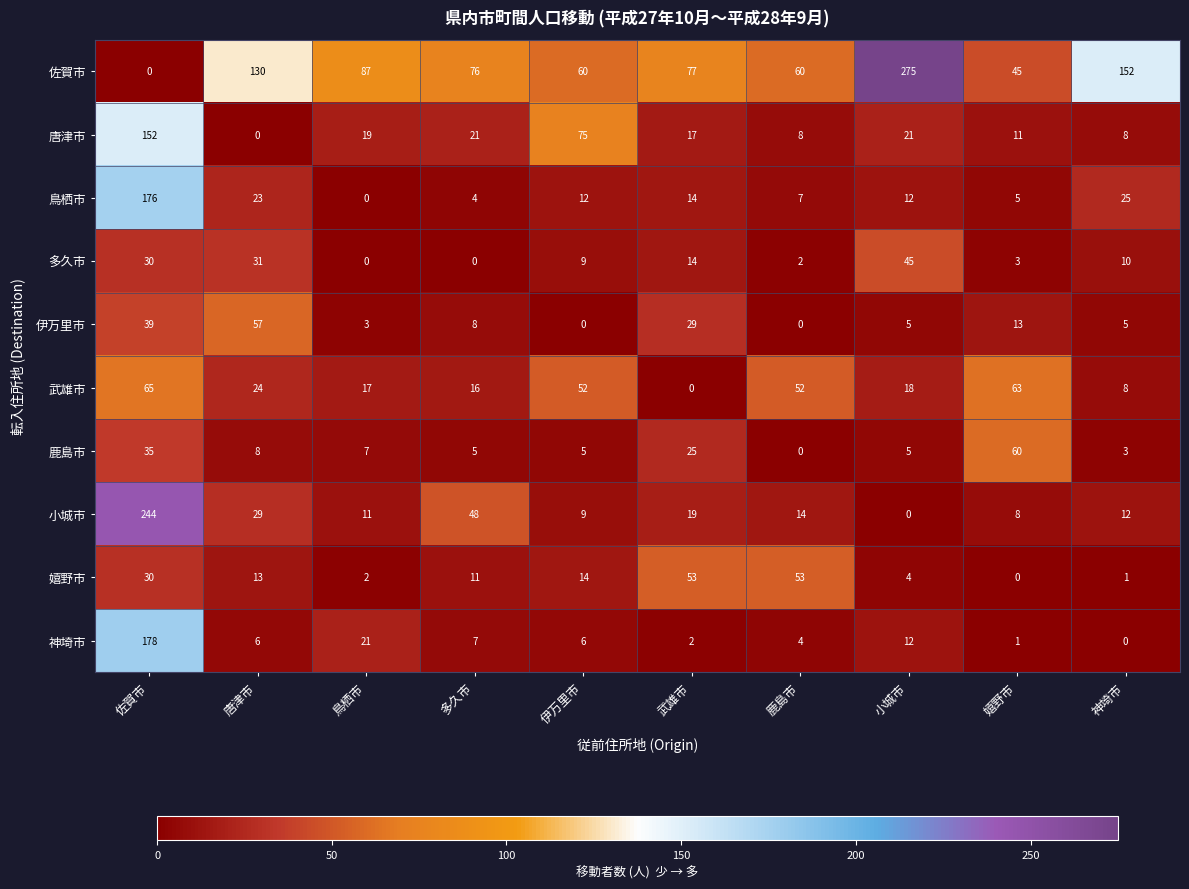

What is the difference between the 佐賀市 values at 鹿島市 and 神埼市?

92